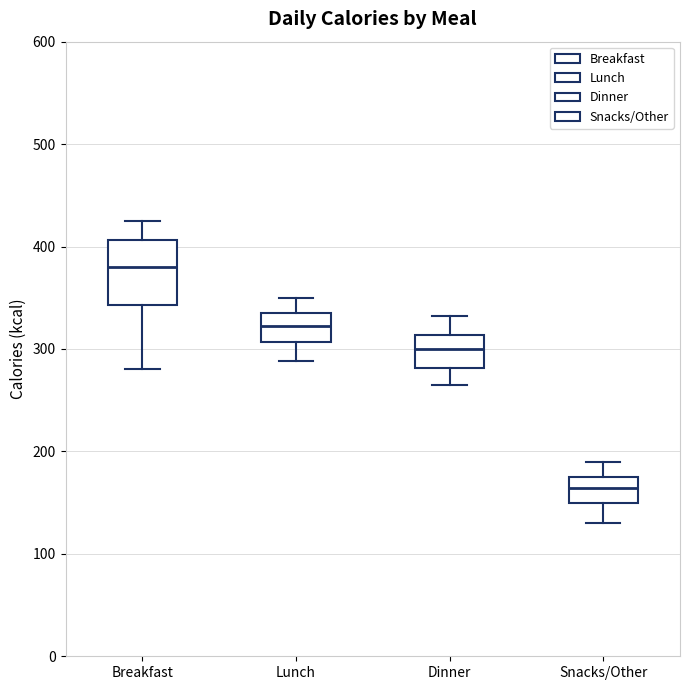

Where does the upper whisker of the box for Breakfast end on the y-axis? The values are not printed on the chart, so give them approximately, as read against the axis.

430